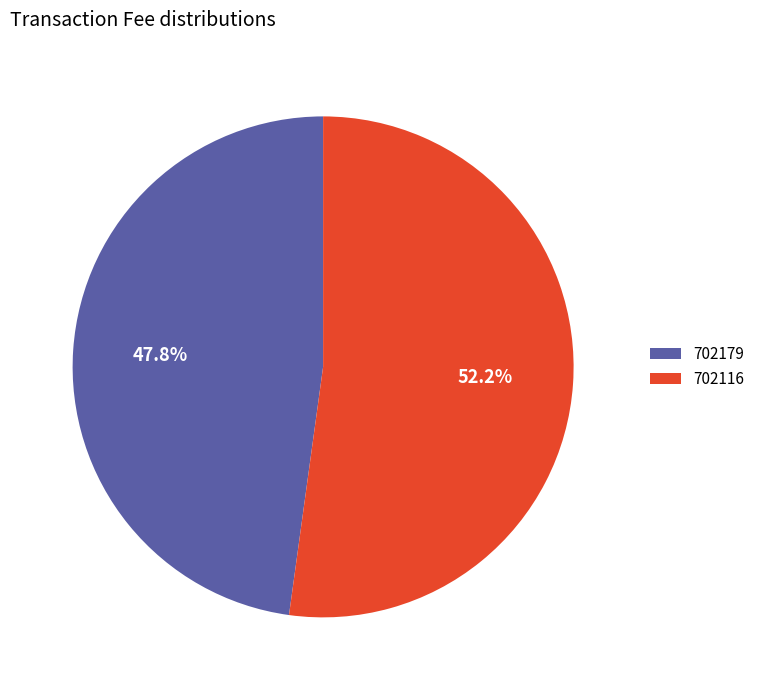

What is the majority slice?

702116